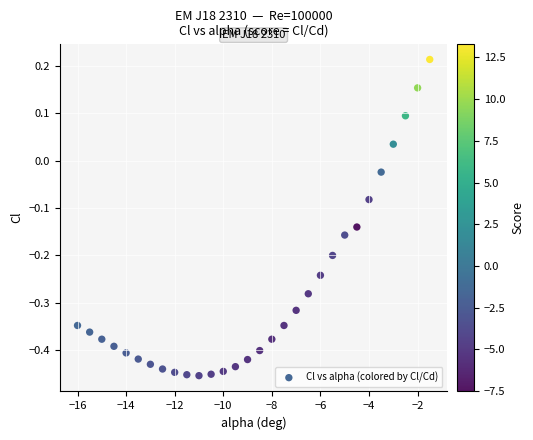

What is the range of X values (max minus min)?

14.5